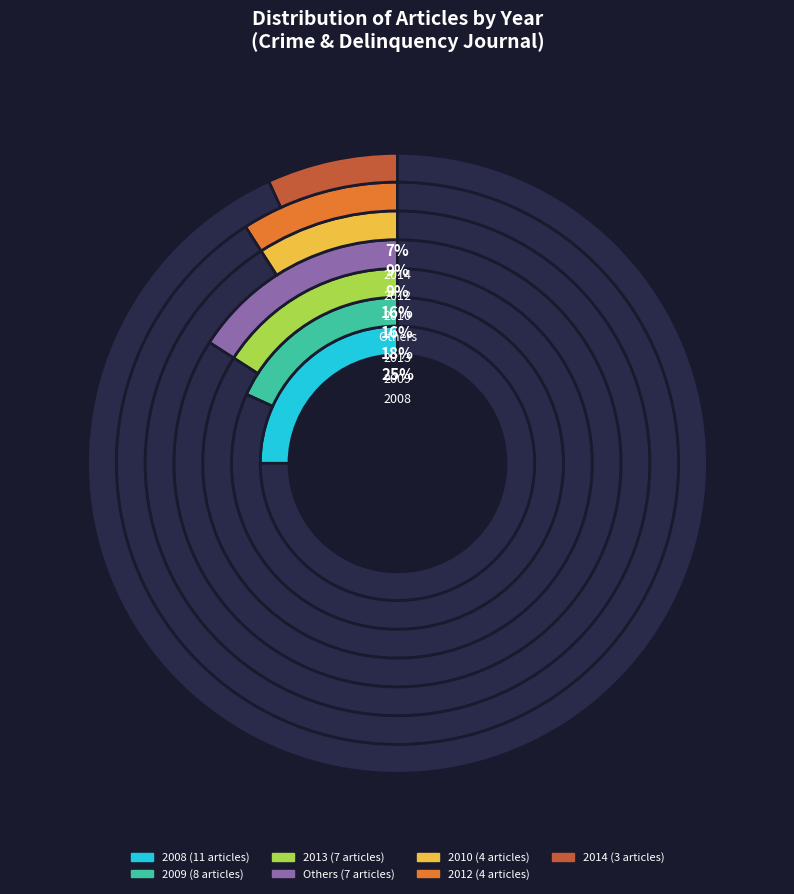

Count the number of slices in the pie.

7